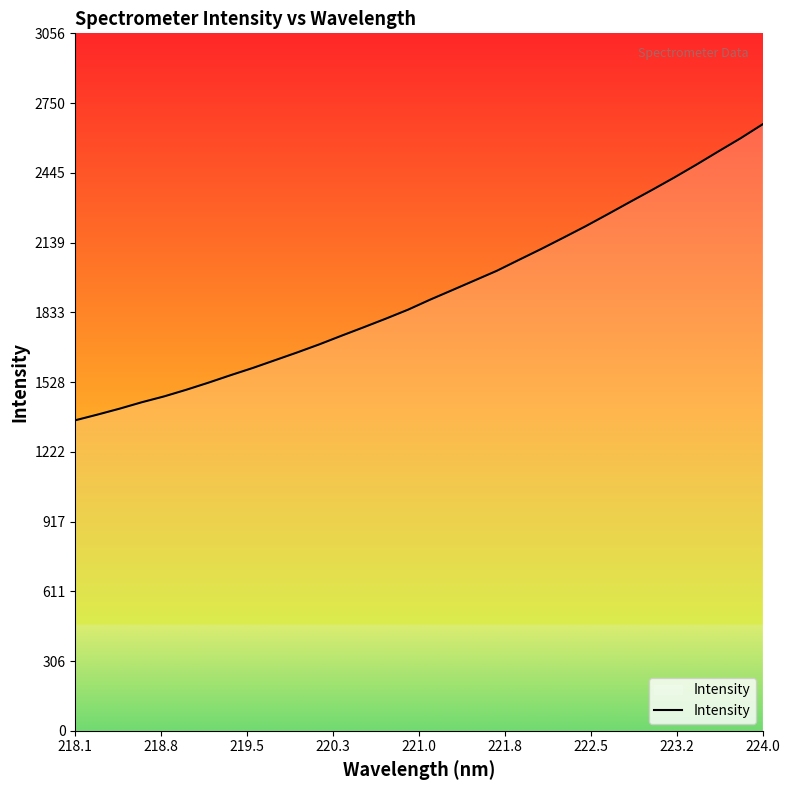

What is the difference between the maximum and minimum values?

1296.7